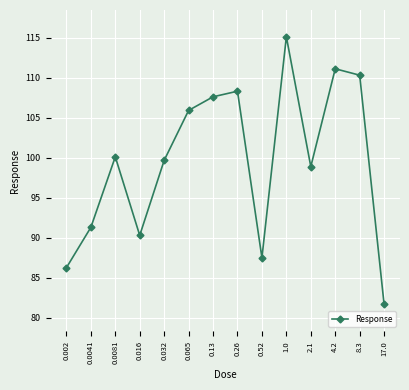

List the labels in order of value, smallest first.

17.0, 0.002, 0.52, 0.016, 0.0041, 2.1, 0.032, 0.0081, 0.065, 0.13, 0.26, 8.3, 4.2, 1.0